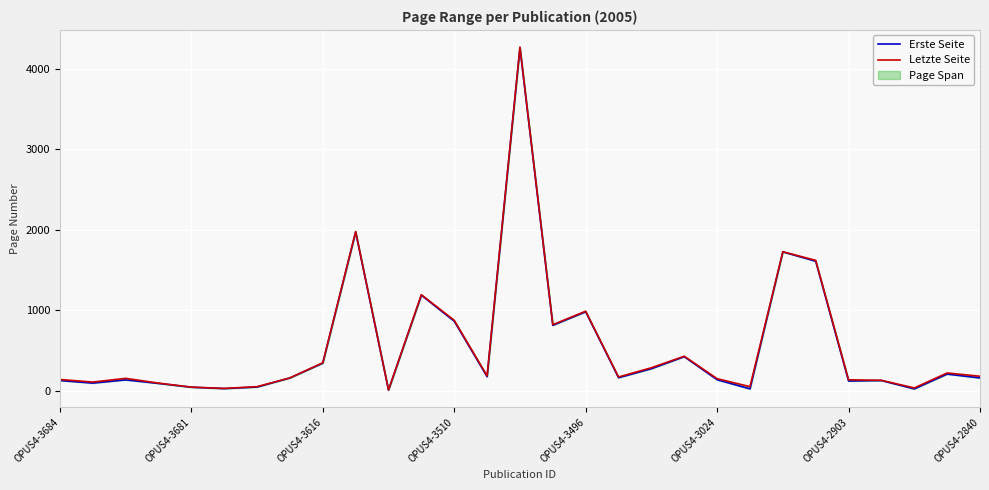

What is the sum of all Letzte Seite values?

16586